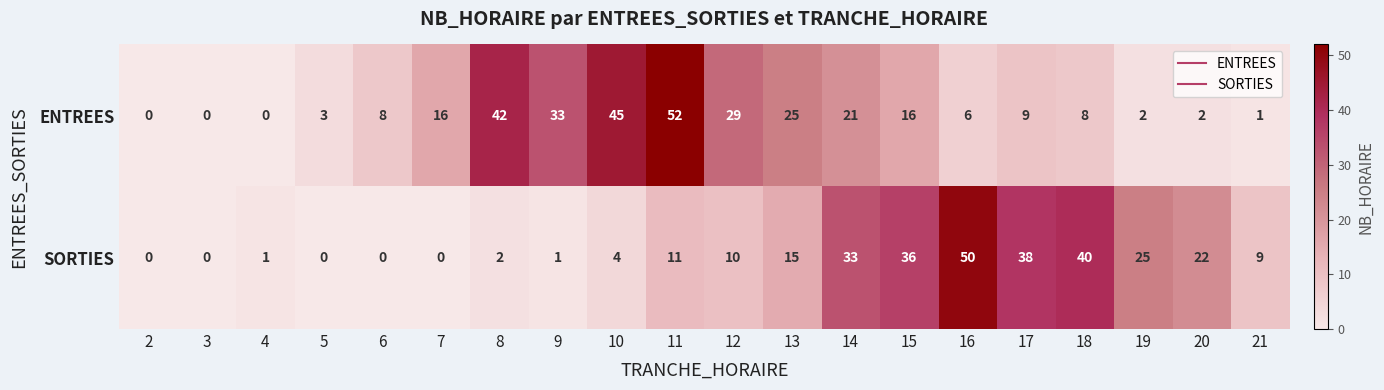

Is it true that SORTIES equals 17 at 12?

False